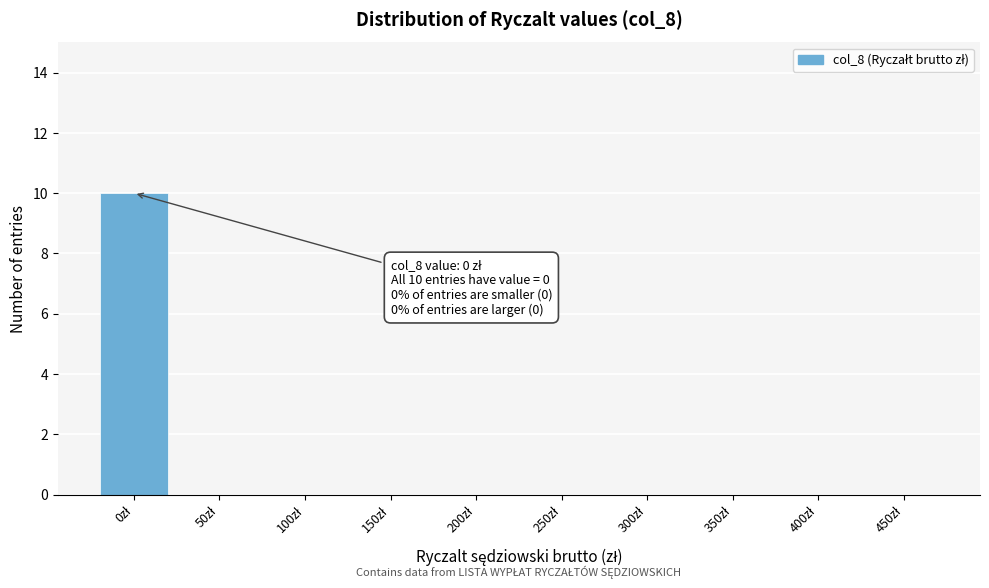

What is the sum of all values?

10